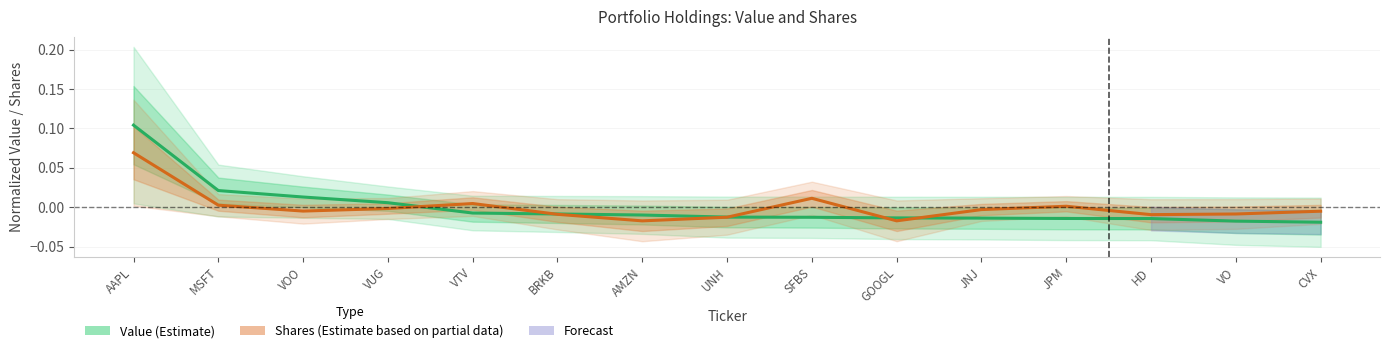

What is the maximum value shown in the chart?

0.1